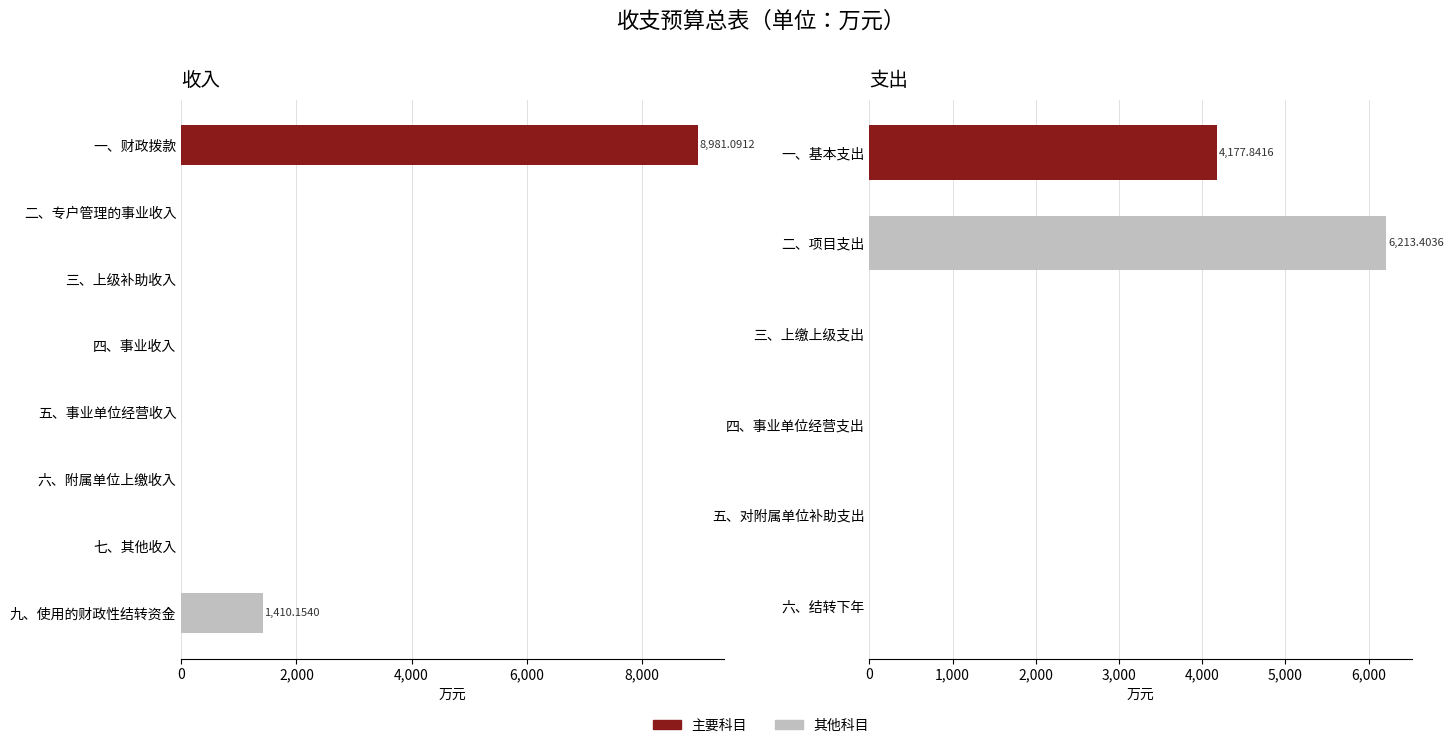

What is the average value?

1298.9